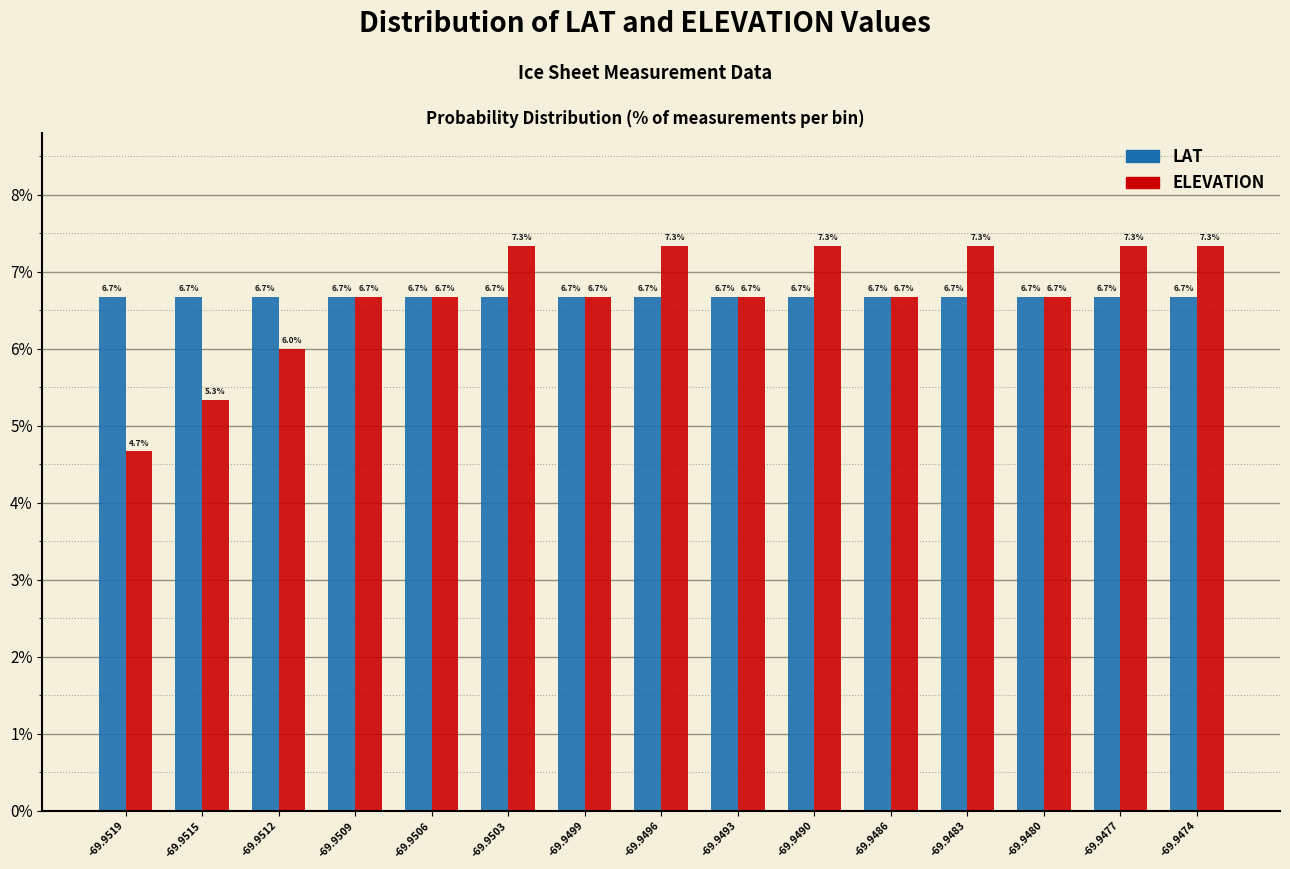

Reading left to right, extract all data points from this chart.

LAT: -69.9519=6.7	-69.9515=6.7	-69.9512=6.7	-69.9509=6.7	-69.9506=6.7	-69.9503=6.7	-69.9499=6.7	-69.9496=6.7	-69.9493=6.7	-69.9490=6.7	-69.9486=6.7	-69.9483=6.7	-69.9480=6.7	-69.9477=6.7	-69.9474=6.7
ELEVATION: -69.9519=4.7	-69.9515=5.3	-69.9512=6.0	-69.9509=6.7	-69.9506=6.7	-69.9503=7.3	-69.9499=6.7	-69.9496=7.3	-69.9493=6.7	-69.9490=7.3	-69.9486=6.7	-69.9483=7.3	-69.9480=6.7	-69.9477=7.3	-69.9474=7.3